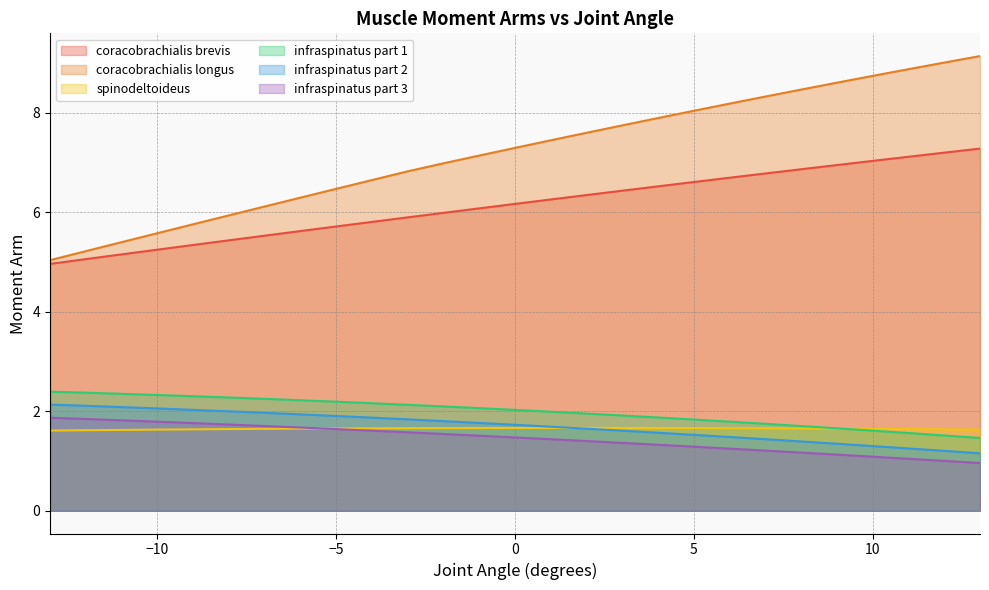

What is the difference between the second highest and second lowest values in the infraspinatus part 1 series?

0.9